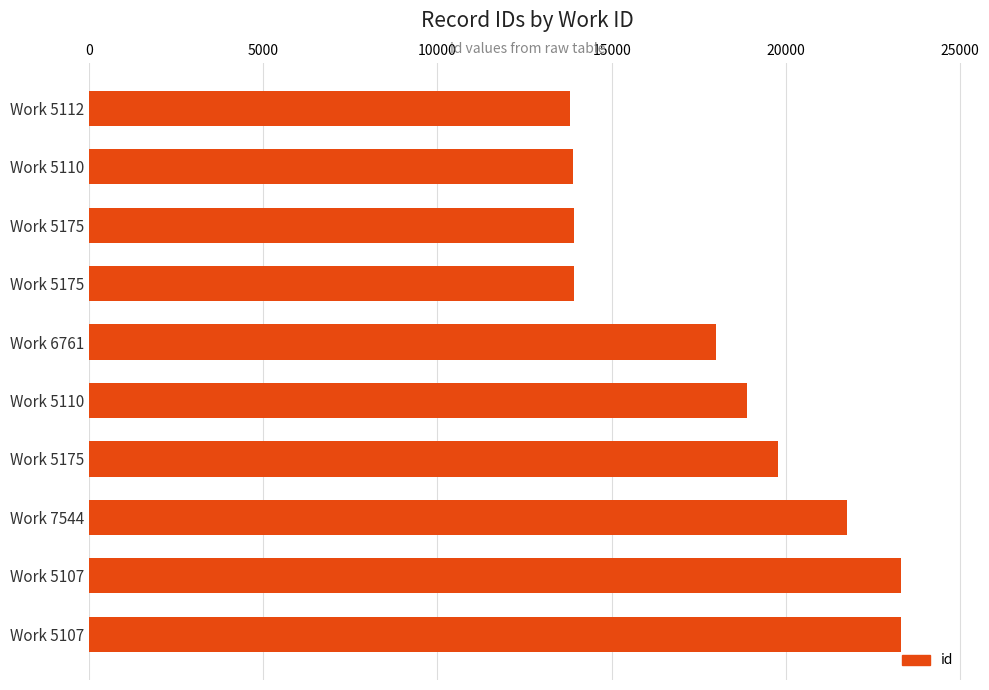

How many bars are there in total?

10